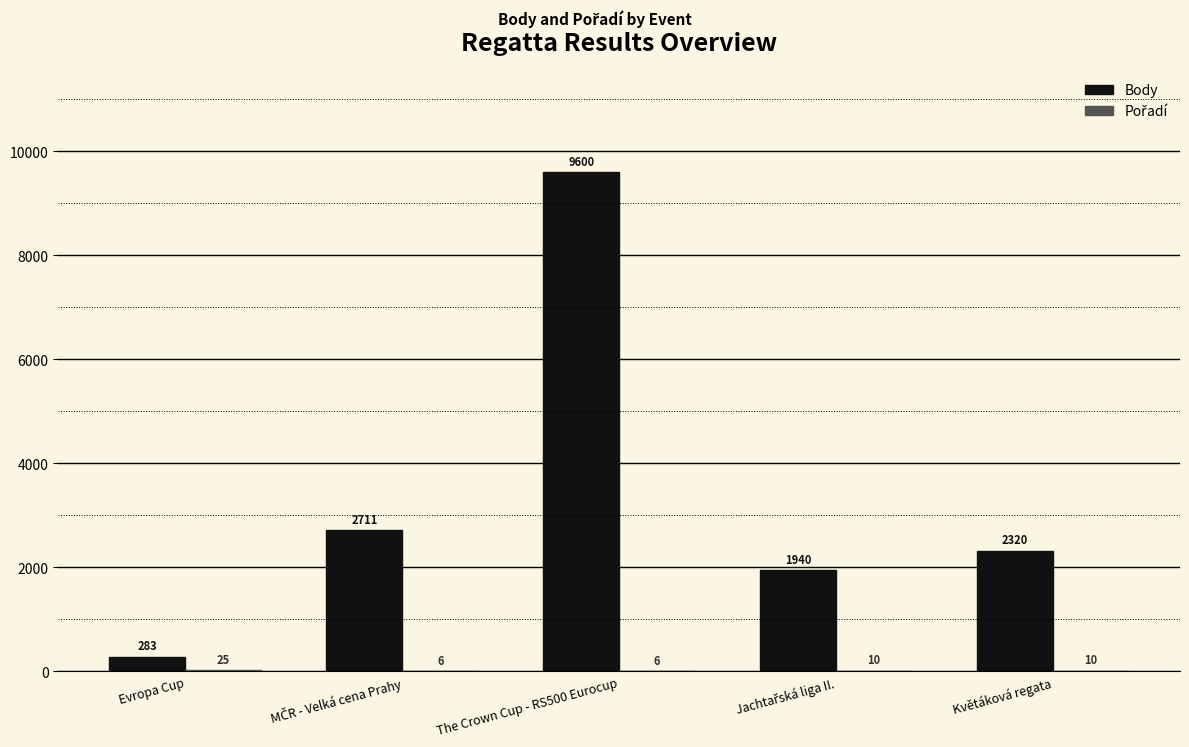

What is the total value across all series at Evropa Cup?

308